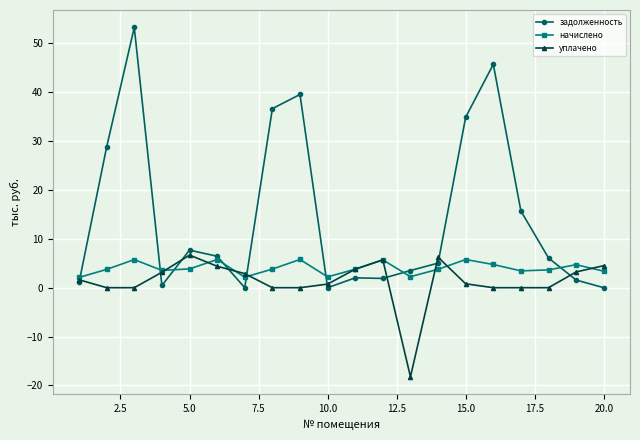

Which series ends up on top after the final intersection of начислено and задолженность?

начислено